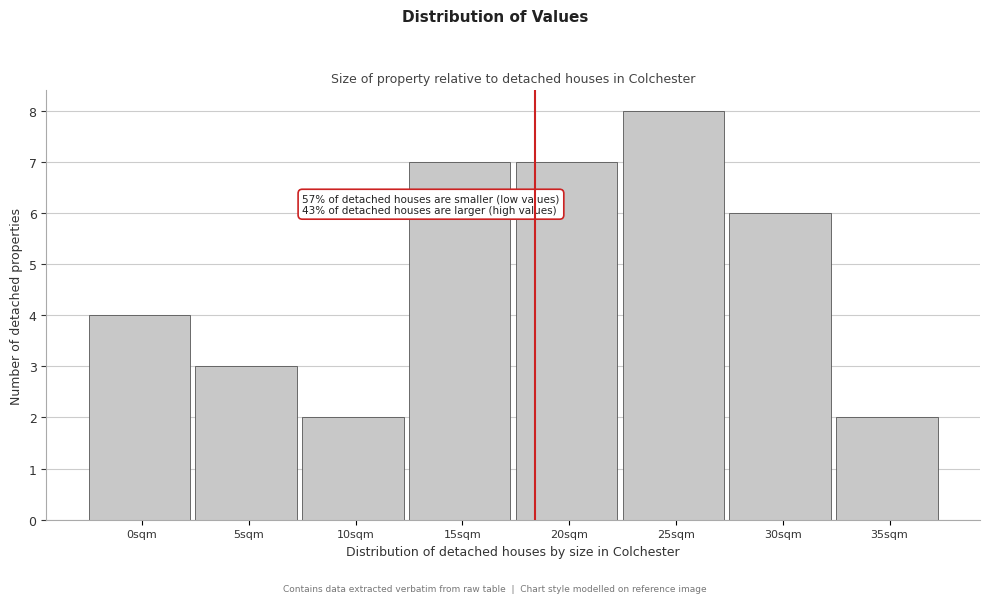

Reading left to right, list all the values displayed in this chart.

4	3	2	7	7	8	6	2